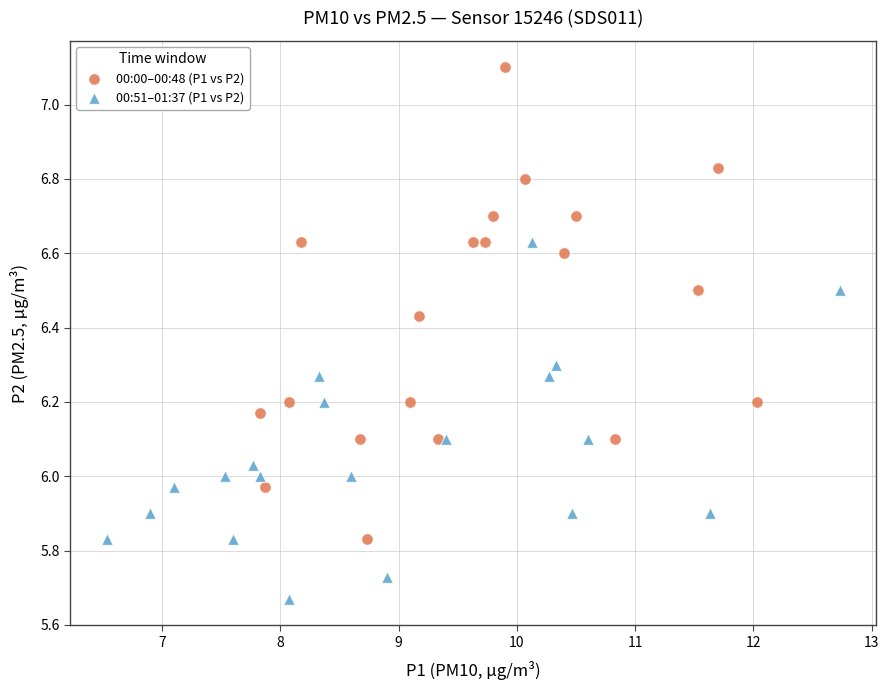

Which series contains the lowest Y value?

00:51–01:37 (P1 vs P2)